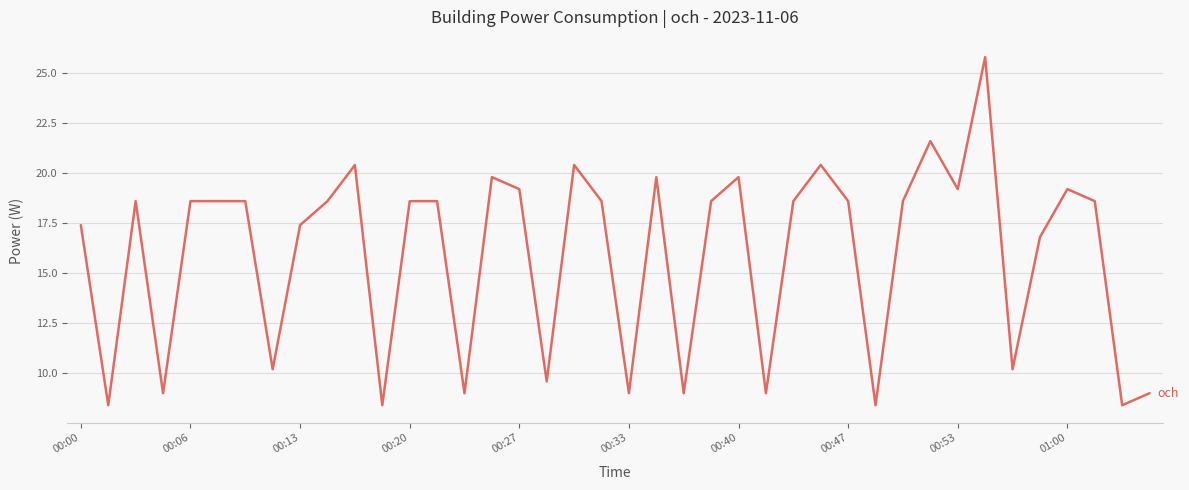

Reading left to right, what are all the values shown in this chart?

17.4	8.4	18.6	9.0	18.6	18.6	18.6	10.2	17.4	18.6	20.4	8.4	18.6	18.6	9.0	19.8	19.2	9.6	20.4	18.6	9.0	19.8	9.0	18.6	19.8	9.0	18.6	20.4	18.6	8.4	18.6	21.6	19.2	25.8	10.2	16.8	19.2	18.6	8.4	9.0